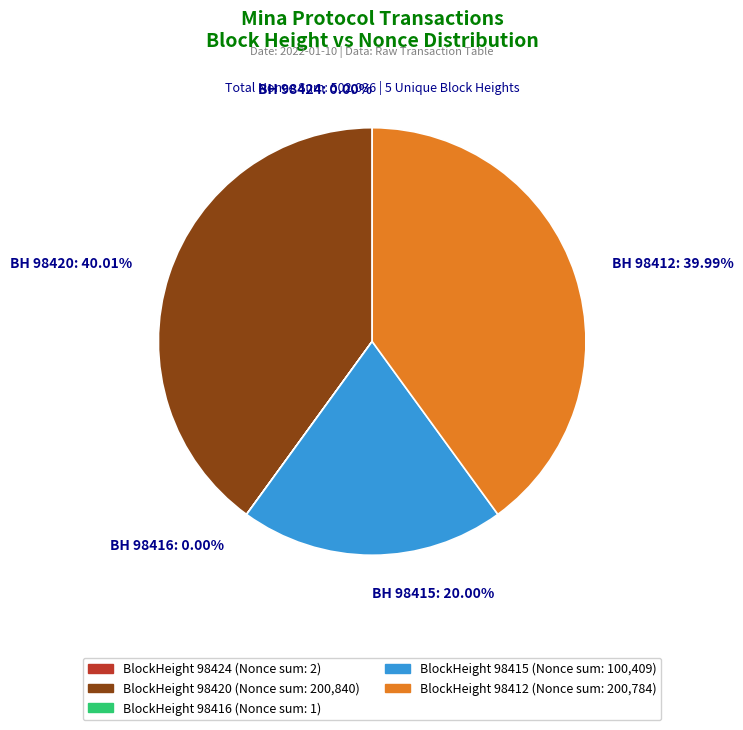

Does BH 98415: 20.00% account for over 50% of the chart?

No